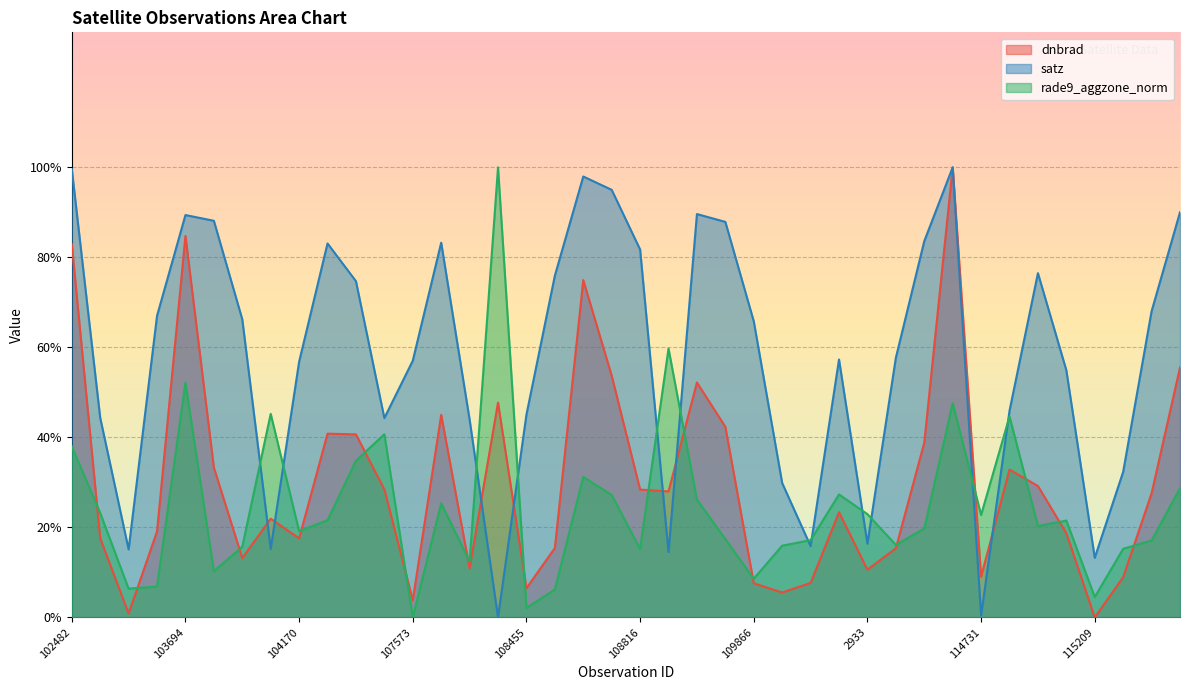

What is the value of the rade9_aggzone_norm point at the 3rd from the left?

0.1